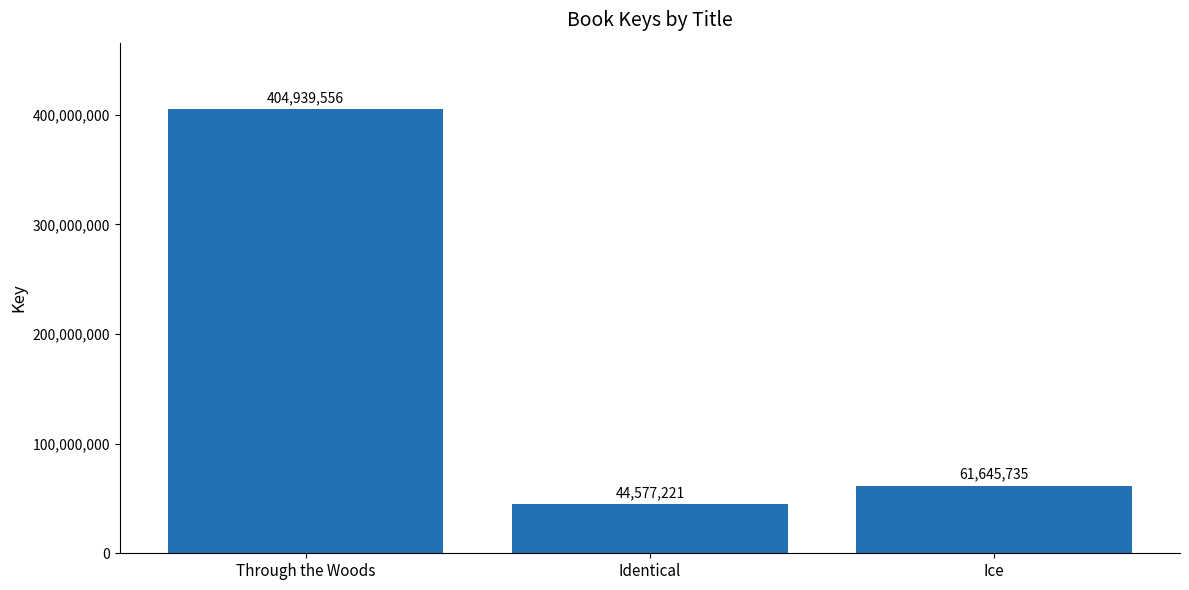

Are the bars horizontal?

No